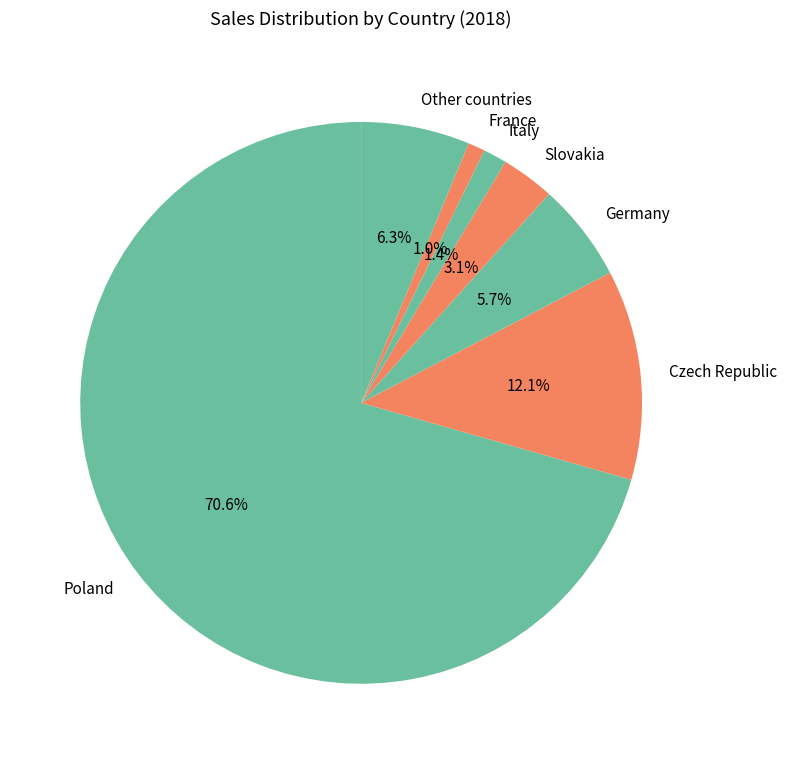

Which category has the biggest portion of the pie?

Poland